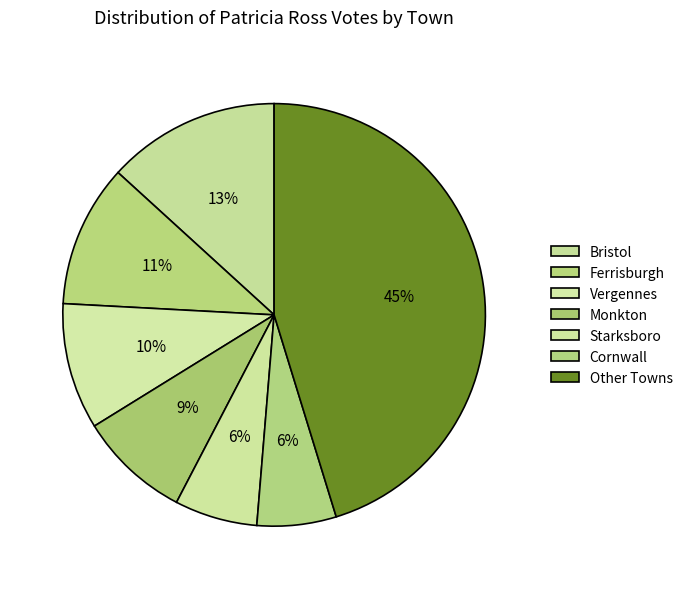

Does any single category account for the majority?

No